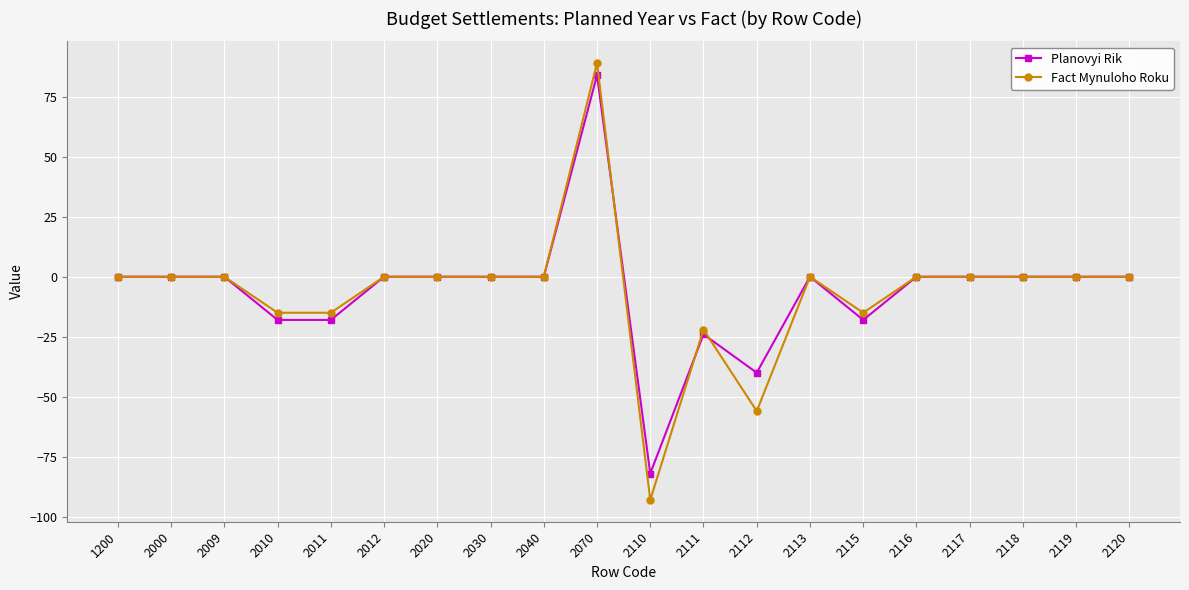

How many categories are shown in the chart?

20